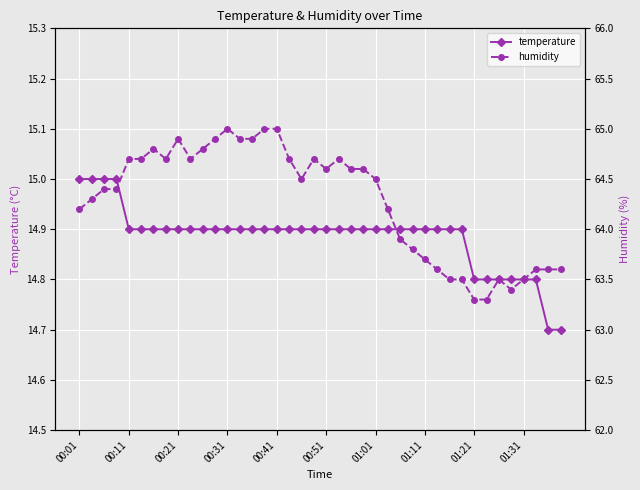

True or false: temperature and humidity cross at least once.

False